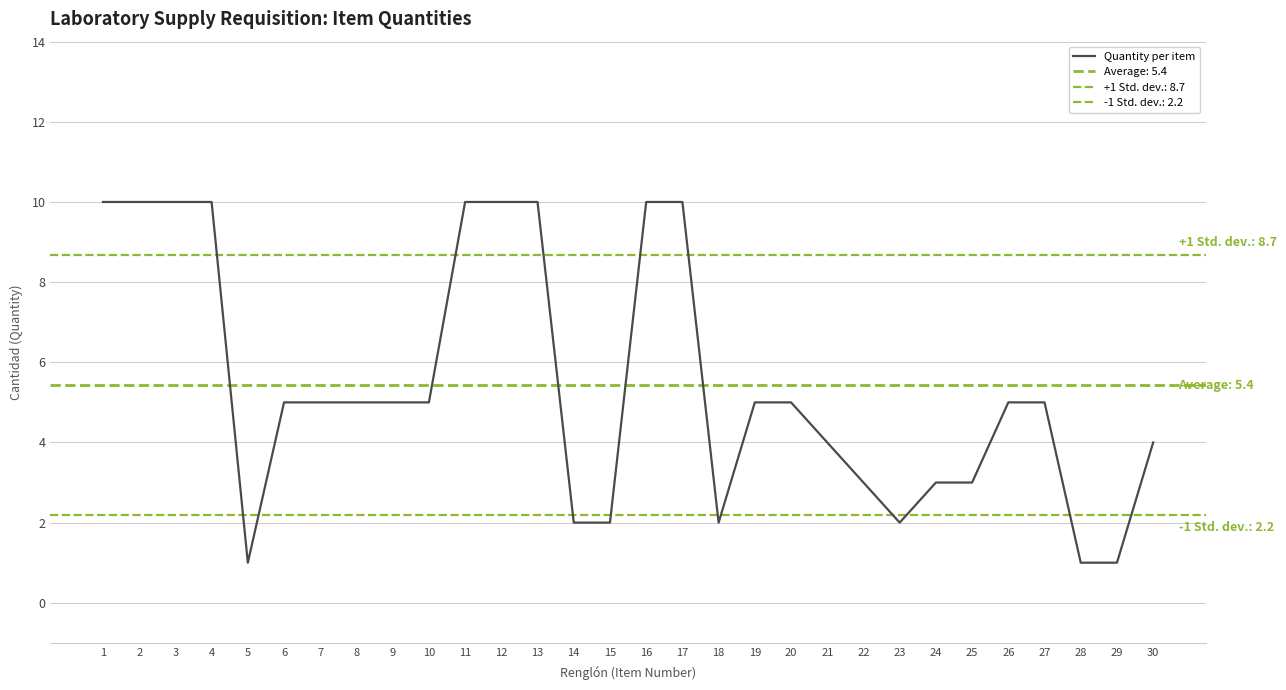

What is the smallest value displayed?

1